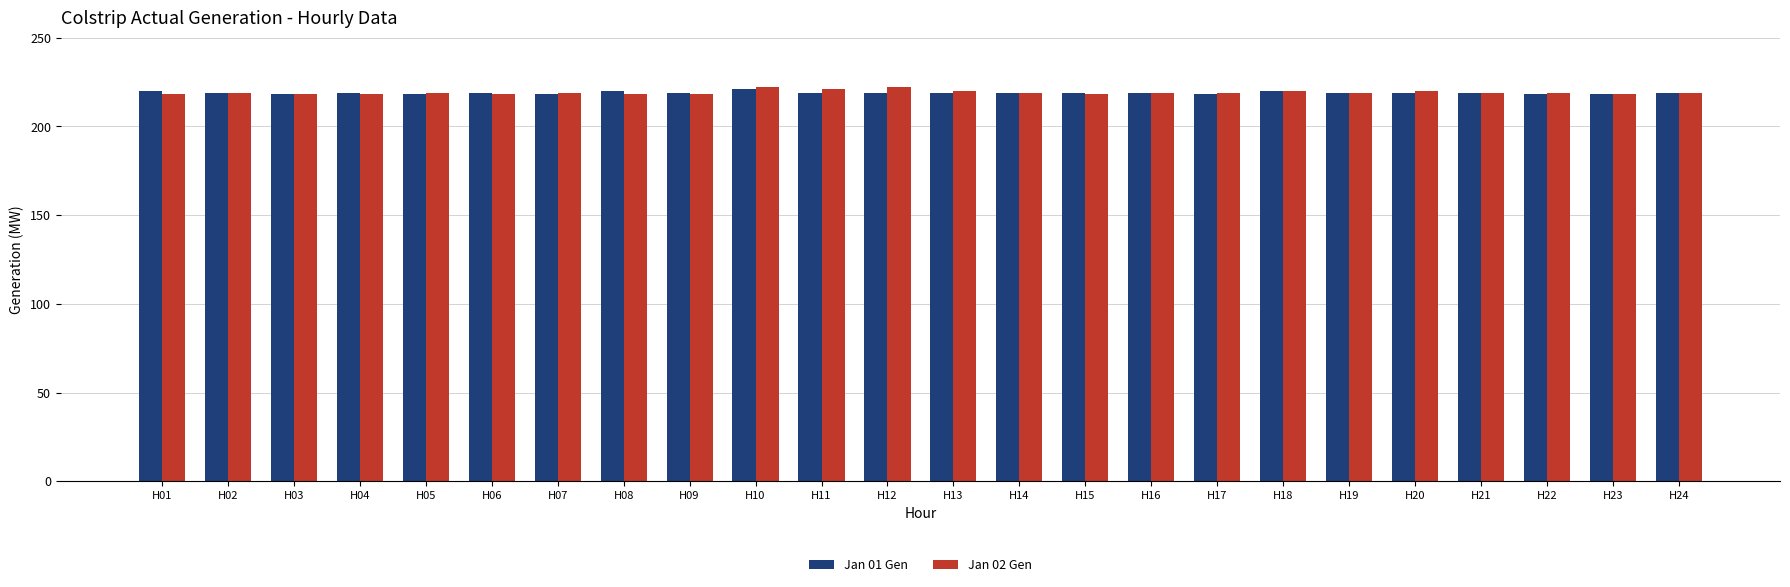

What is the average value of the Jan 01 Gen series?

219